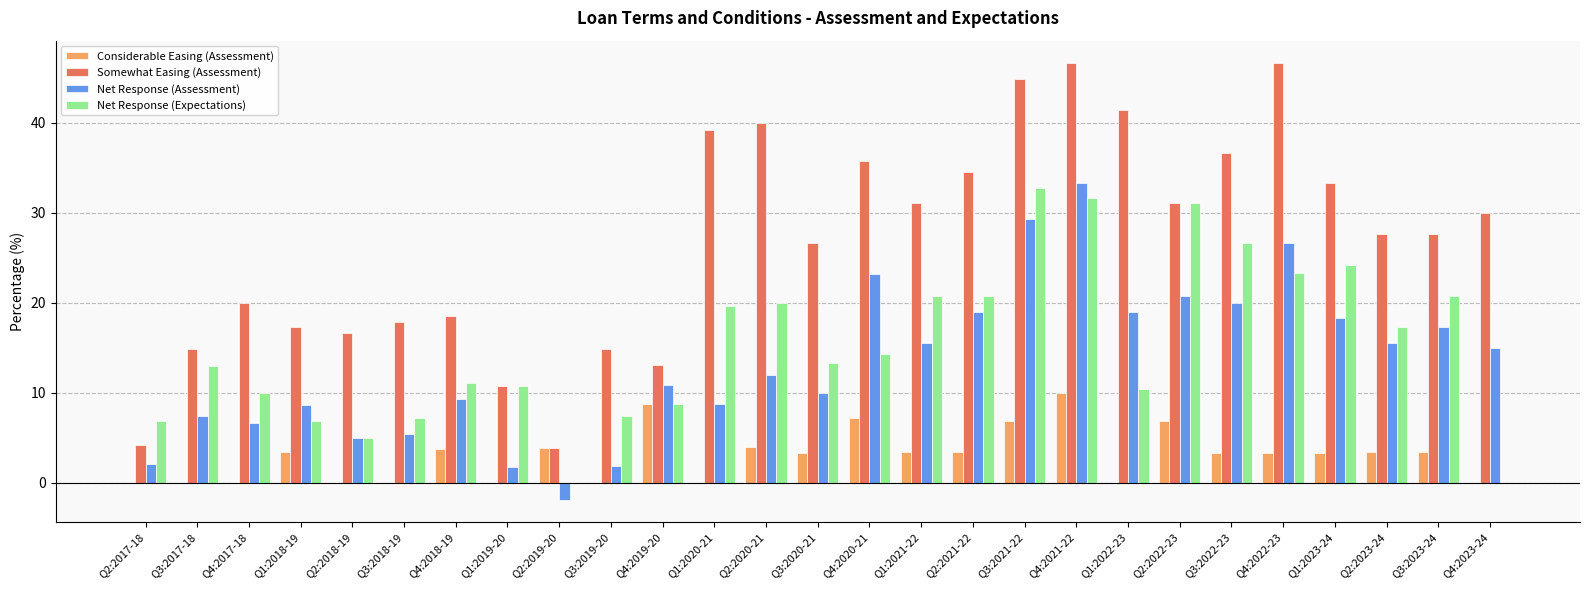

Between Q4:2019-20 and Q3:2023-24, which series saw the biggest shift?

Somewhat Easing (Assessment)